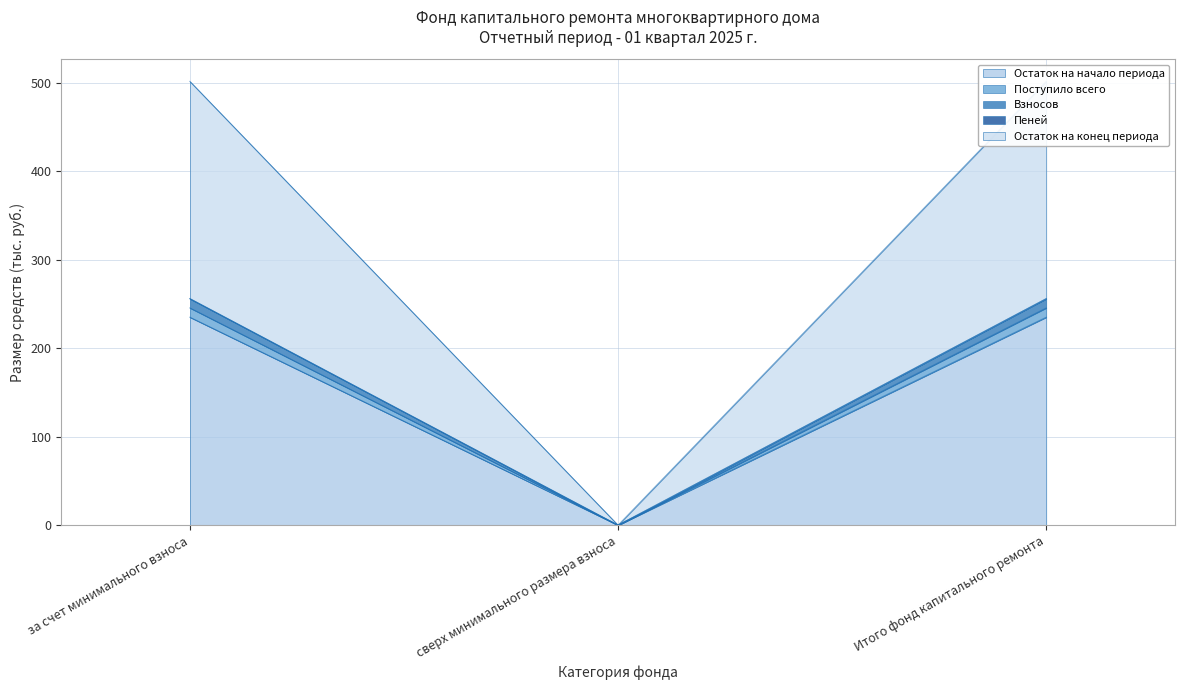

What is the label of the 2nd point from the right?

сверх минимального размера взноса